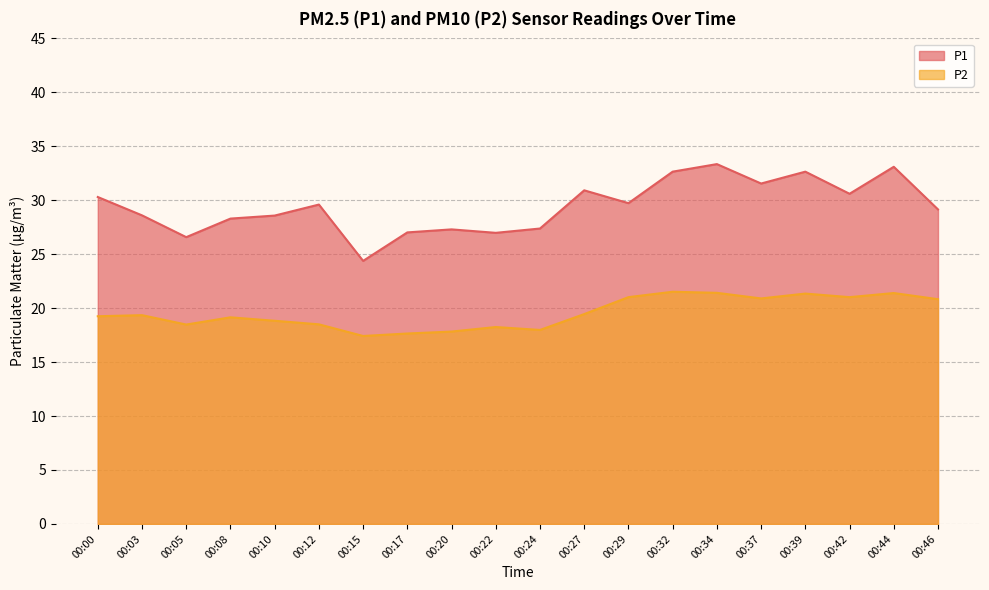

True or false: P1 and P2 intersect in this chart.

False